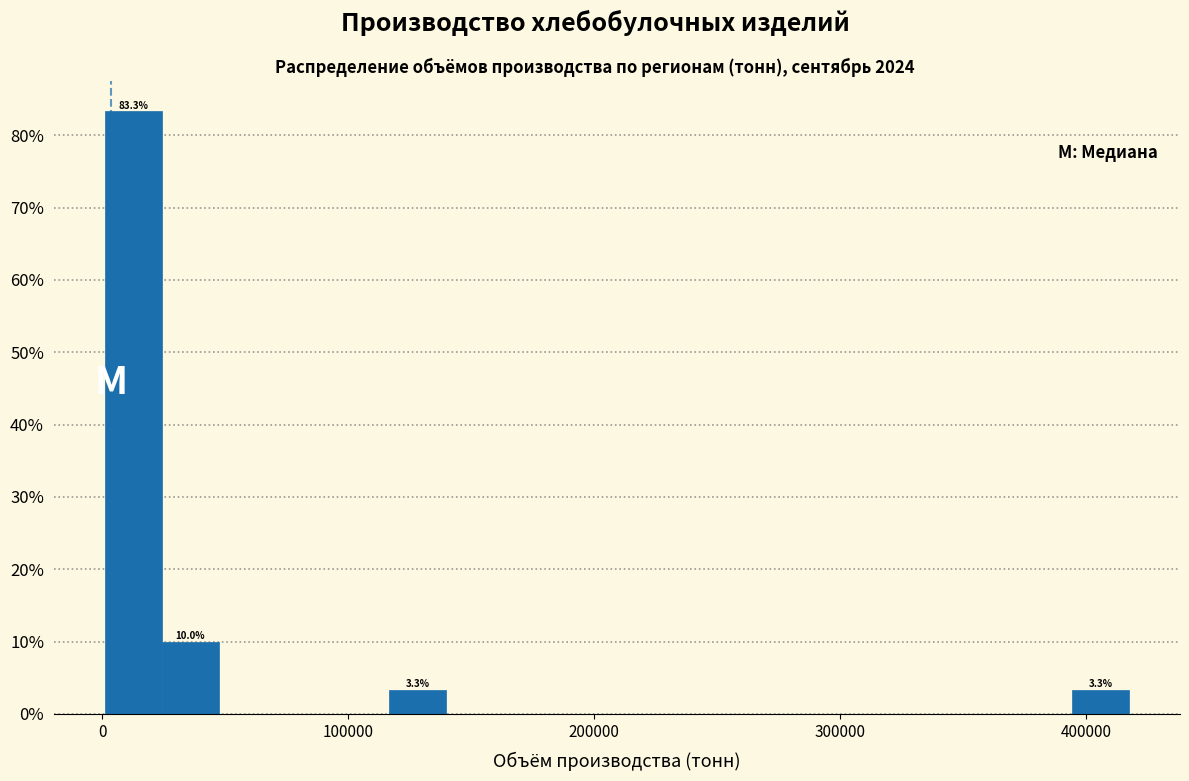

Read against the x-axis, roughly where is the centre of the tallest bar?

10000